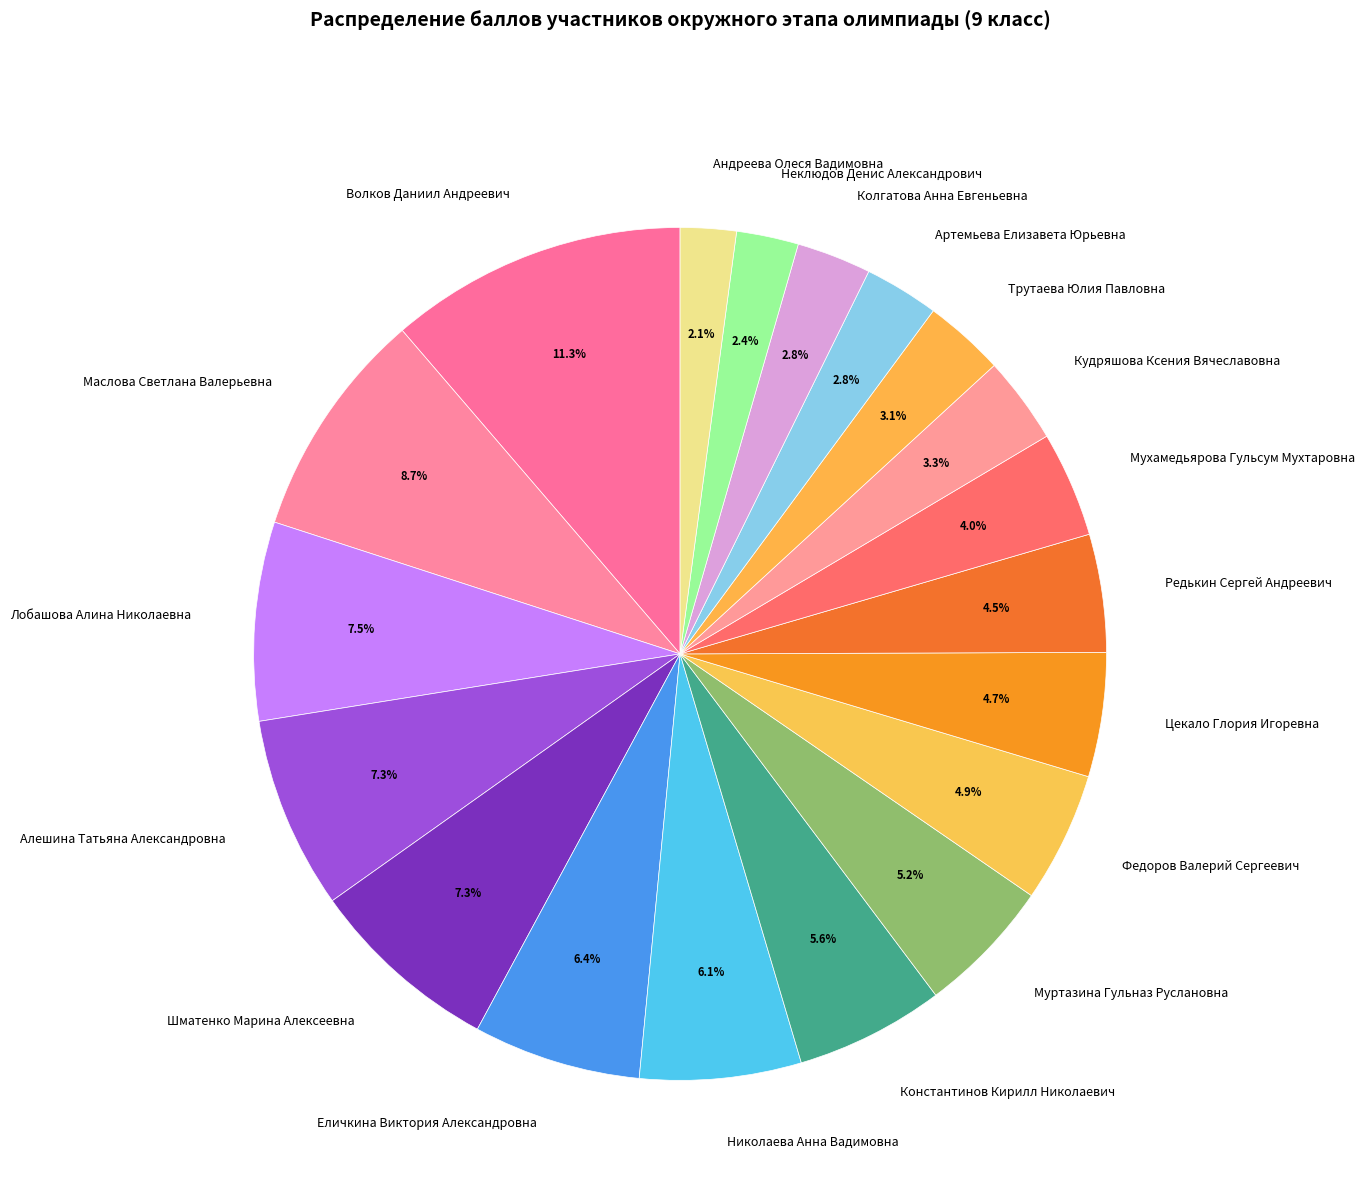

What portion of the pie excludes Кудряшова Ксения Вячеславовна?

96.7%